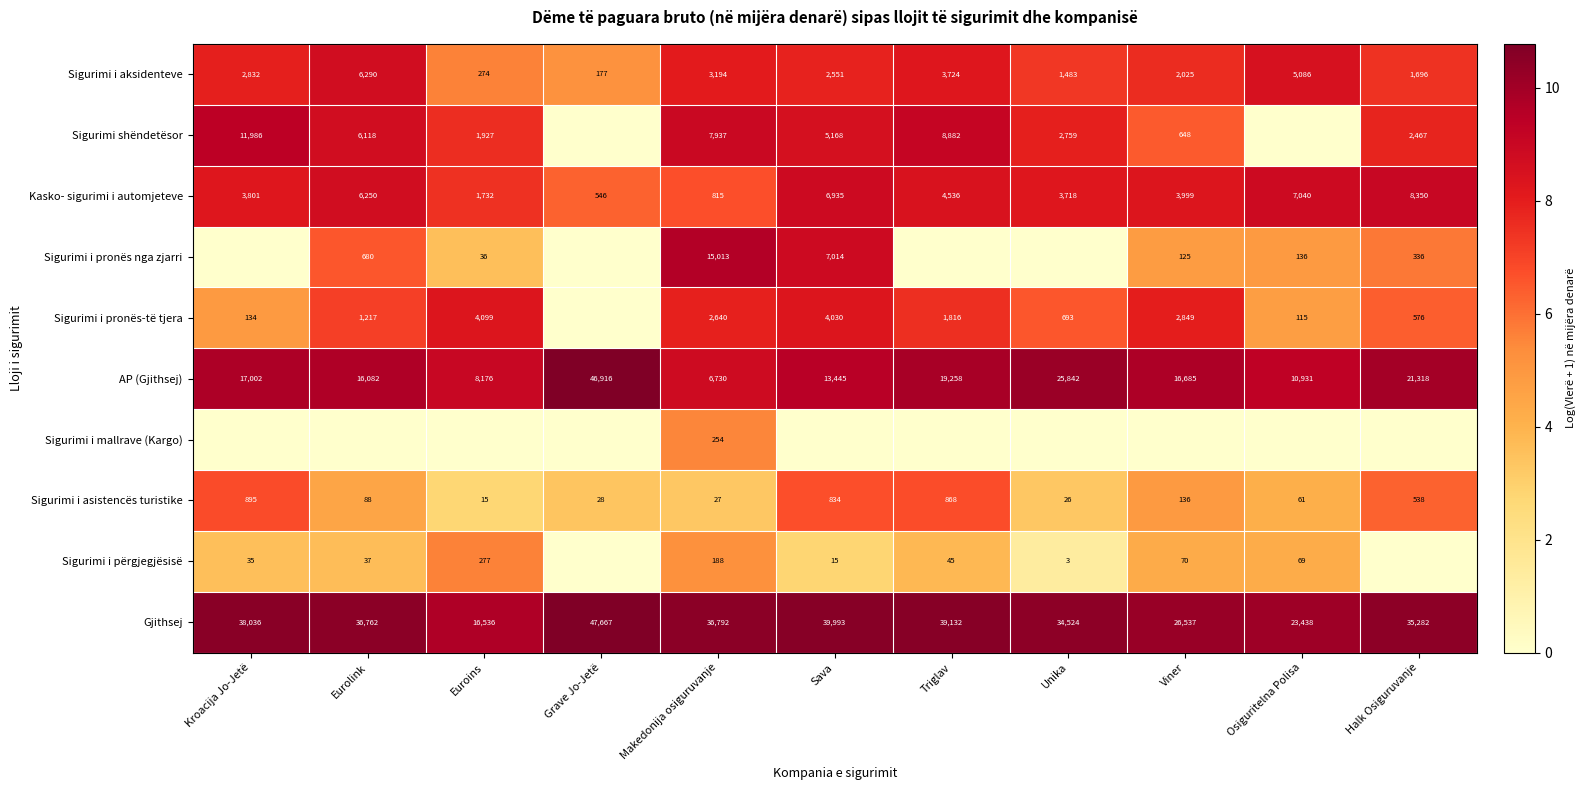

List the labels in order of Gjithsej value, largest first.

Grave Jo-Jetë, Sava, Triglav, Kroacija Jo-Jetë, Makedonija osiguruvanje, Eurolink, Halk Osiguruvanje, Unika, Viner, Osiguritelna Polisa, Euroins